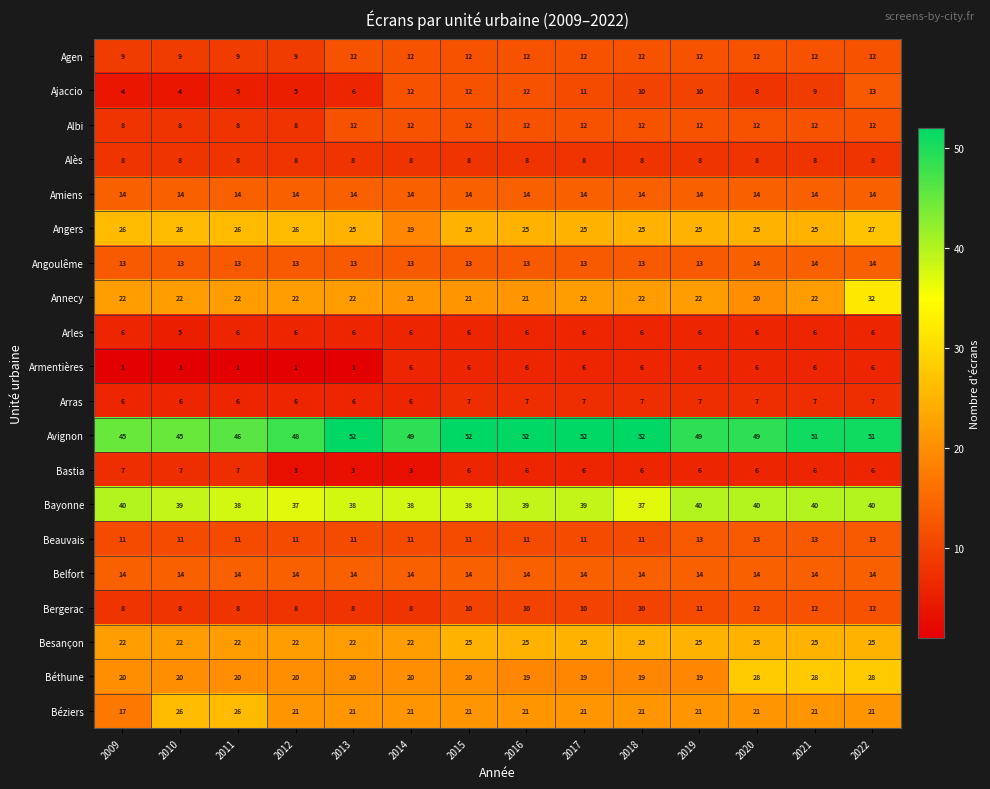

Read the Bergerac value at 2010.

8